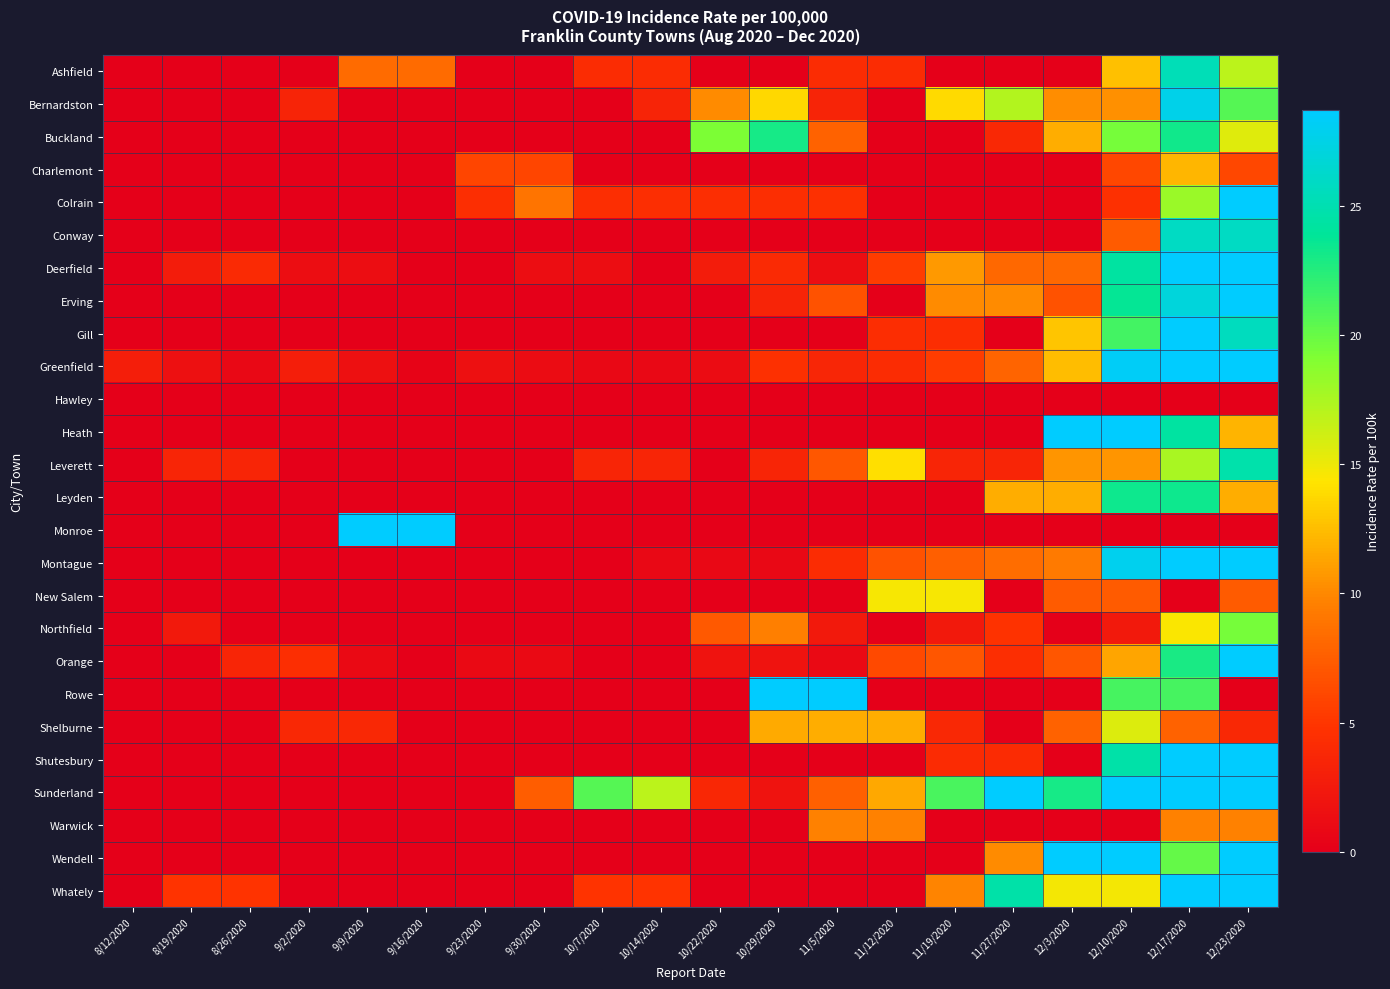

Which label corresponds to the largest value in the chart?

9/9/2020